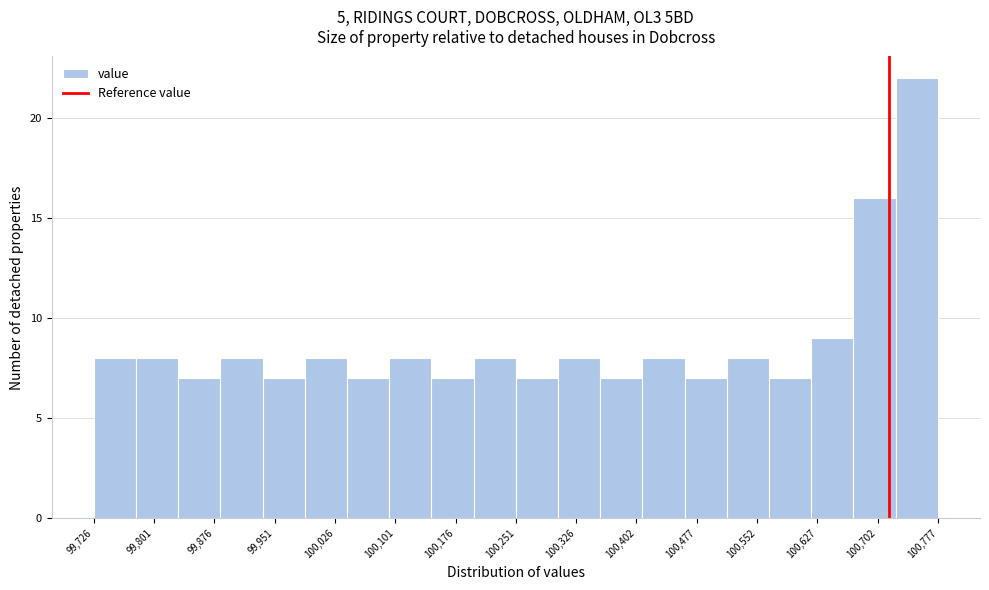

Reading left to right, transcribe this chart: for each bar, give the range it covers on the x-axis and its height. Neither the bar edges nor the heights are printed on the chart, so give them approximately, as read against the axes.

99730 to 99780: 8
99780 to 99830: 8
99830 to 99880: 7
99880 to 99940: 8
99940 to 99990: 7
99990 to 100040: 8
100040 to 100090: 7
100090 to 100150: 8
100150 to 100200: 7
100200 to 100250: 8
100250 to 100300: 7
100300 to 100360: 8
100360 to 100410: 7
100410 to 100460: 8
100460 to 100510: 7
100510 to 100570: 8
100570 to 100620: 7
100620 to 100670: 9
100670 to 100730: 16
100730 to 100780: 22